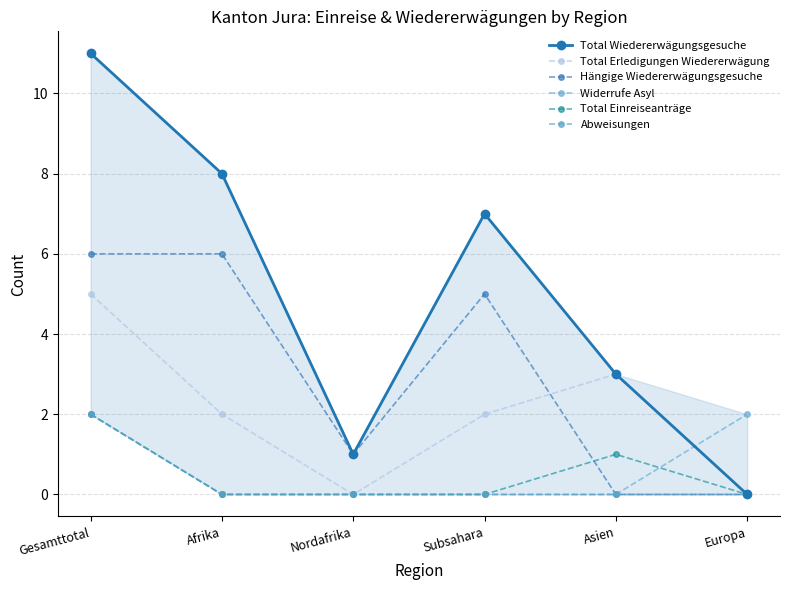

True or false: Widerrufe Asyl and Abweisungen cross at least once.

False